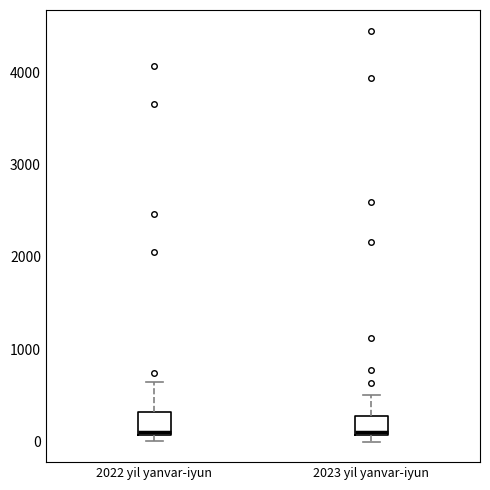

Where is the upper edge of the box for 2023 yil yanvar-iyun on the y-axis? The values are not printed on the chart, so give them approximately, as read against the axis.

300